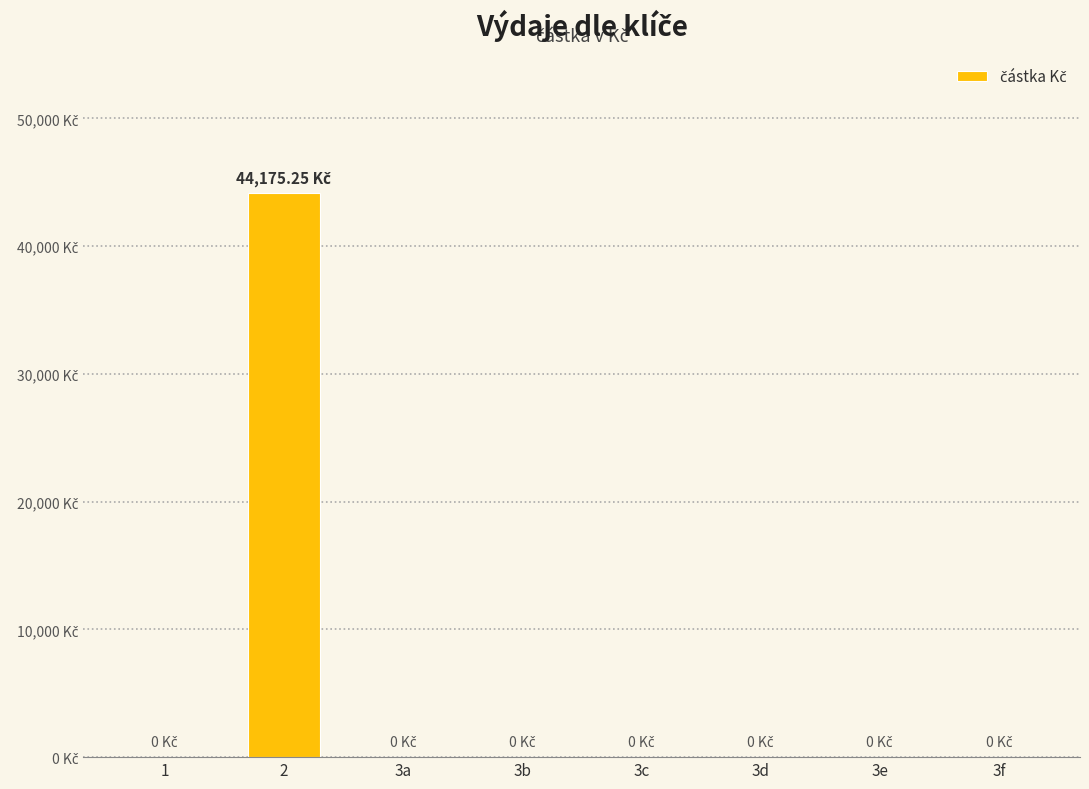

True or false: the data shows 0.0 at 3a.

True